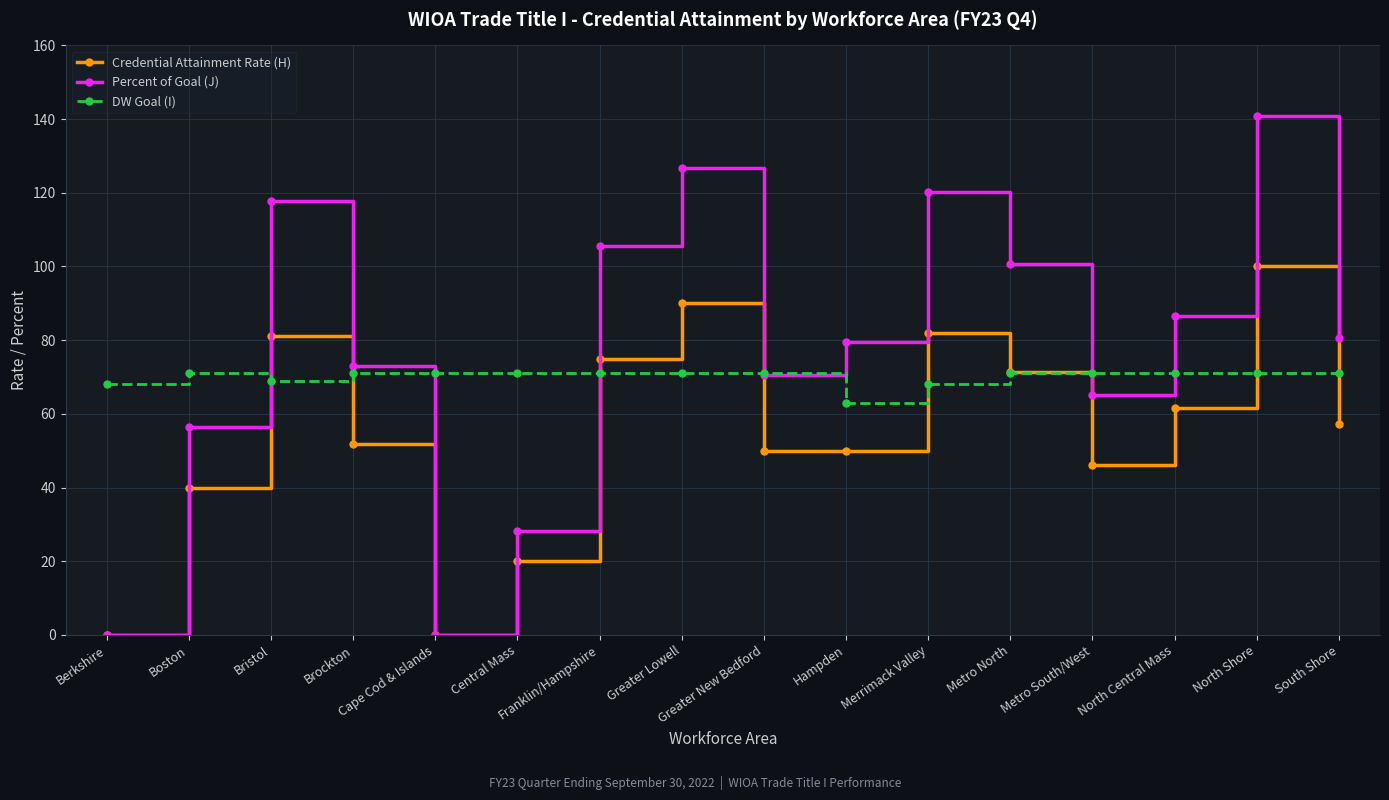

In DW Goal (I), how many points are lower than both neighbors (excluding endpoints)?

2